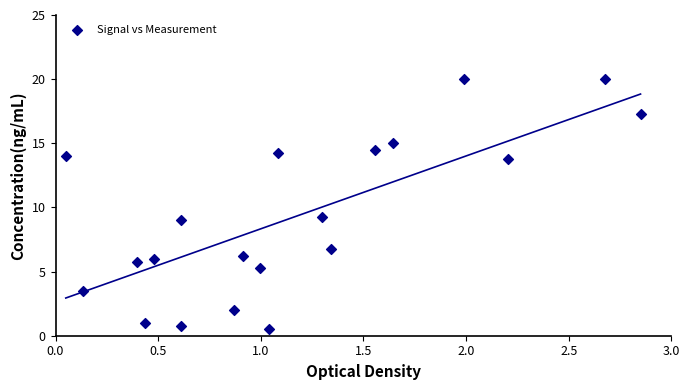

What Y value in the scatter plot is closest to 10?

9.3